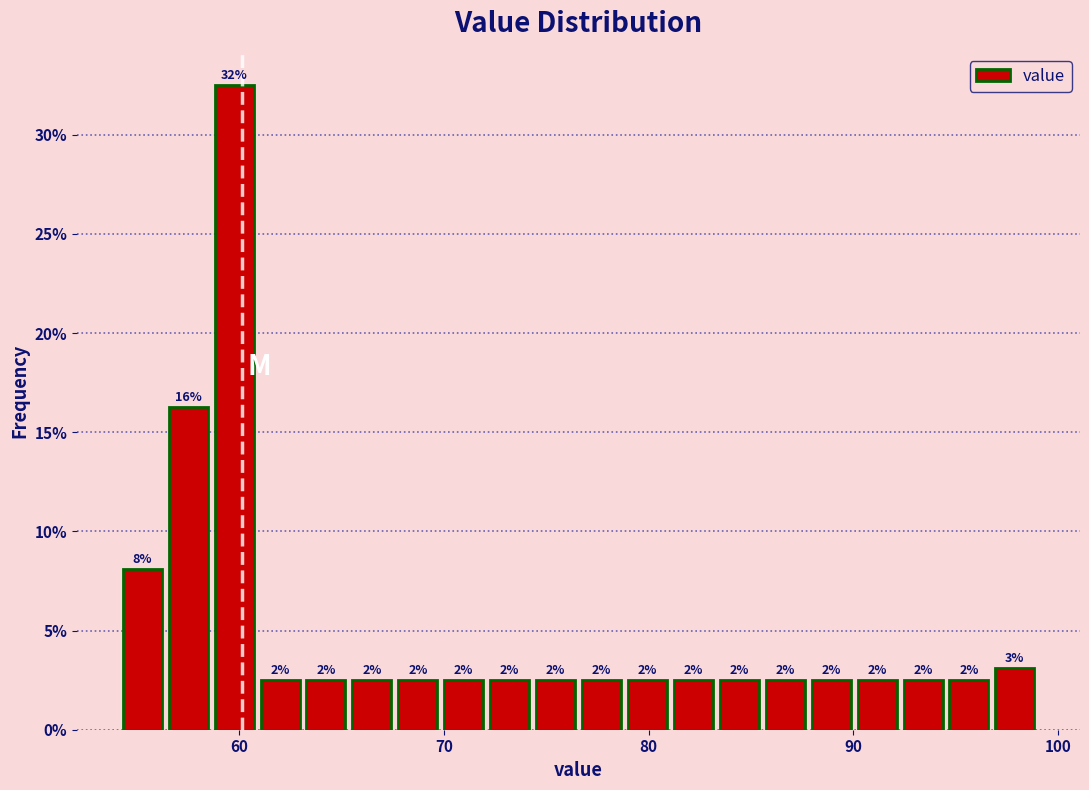

Read against the x-axis, roughly where is the centre of the tallest bar?

60